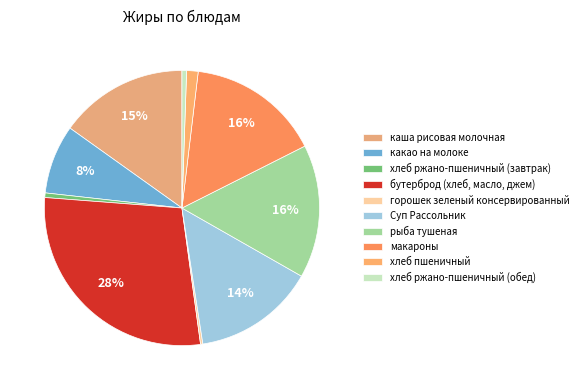

Does хлеб ржано-пшеничный (обед) account for over 50% of the chart?

No